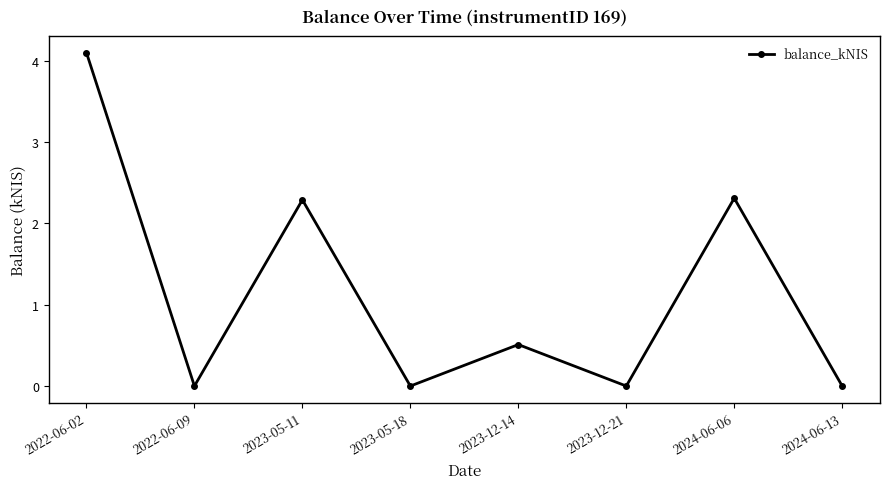

Where is the first local minimum?

2022-06-09